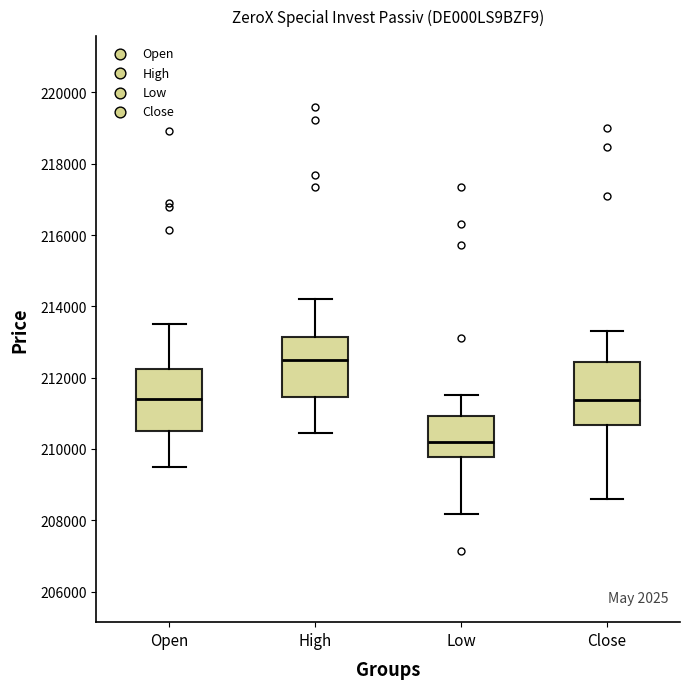

Reading left to right, read every box against the y-axis: the position of its median line, the range the box covers, and the ends of its whiskers. The values are not printed on the chart, so give them approximately, as read against the axis.

Open: median 211400, box 210400 to 212200, whiskers 209400 to 213600
High: median 212400, box 211400 to 213200, whiskers 210400 to 214200
Low: median 210200, box 209800 to 211000, whiskers 208200 to 211600
Close: median 211400, box 210600 to 212400, whiskers 208600 to 213400